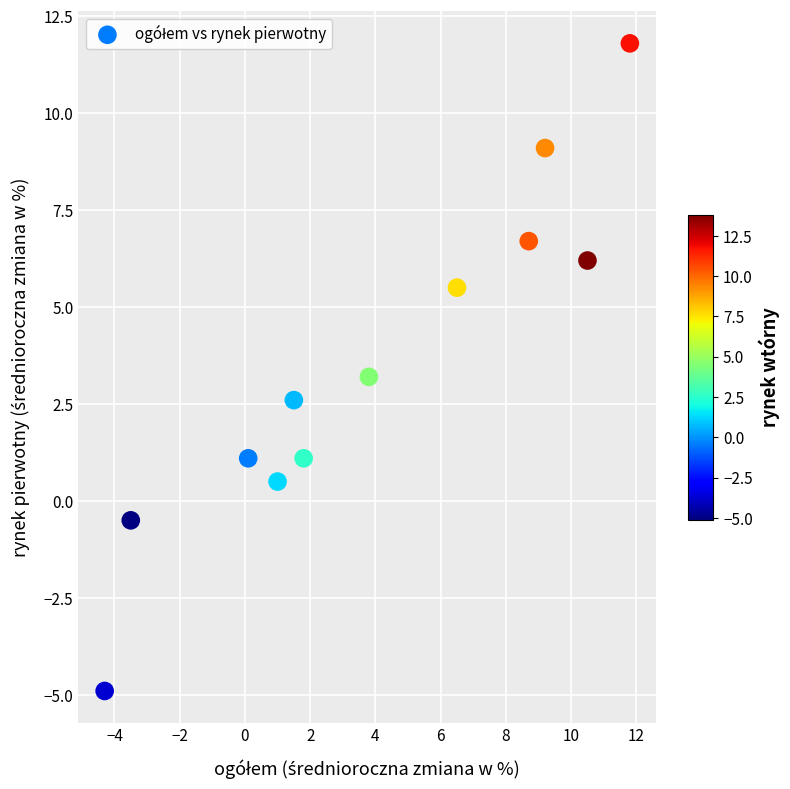

What is the average Y value?

3.5